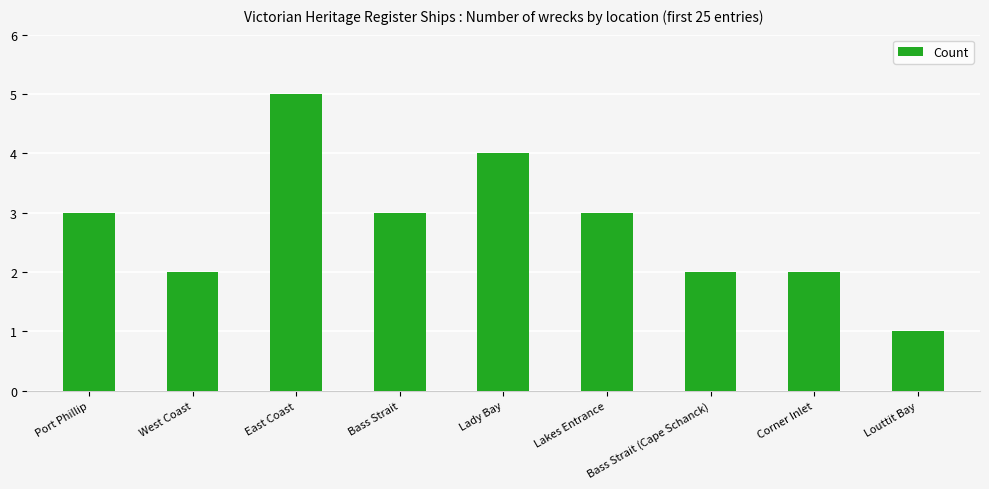

Reading left to right, extract all data points from this chart.

Port Phillip=3	West Coast=2	East Coast=5	Bass Strait=3	Lady Bay=4	Lakes Entrance=3	Bass Strait (Cape Schanck)=2	Corner Inlet=2	Louttit Bay=1